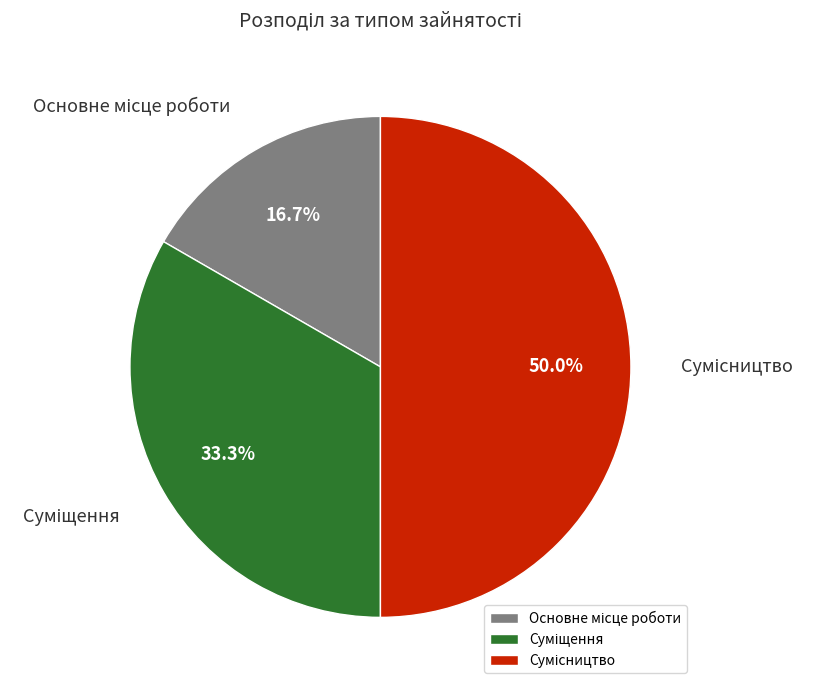

Count the number of slices in the pie.

3